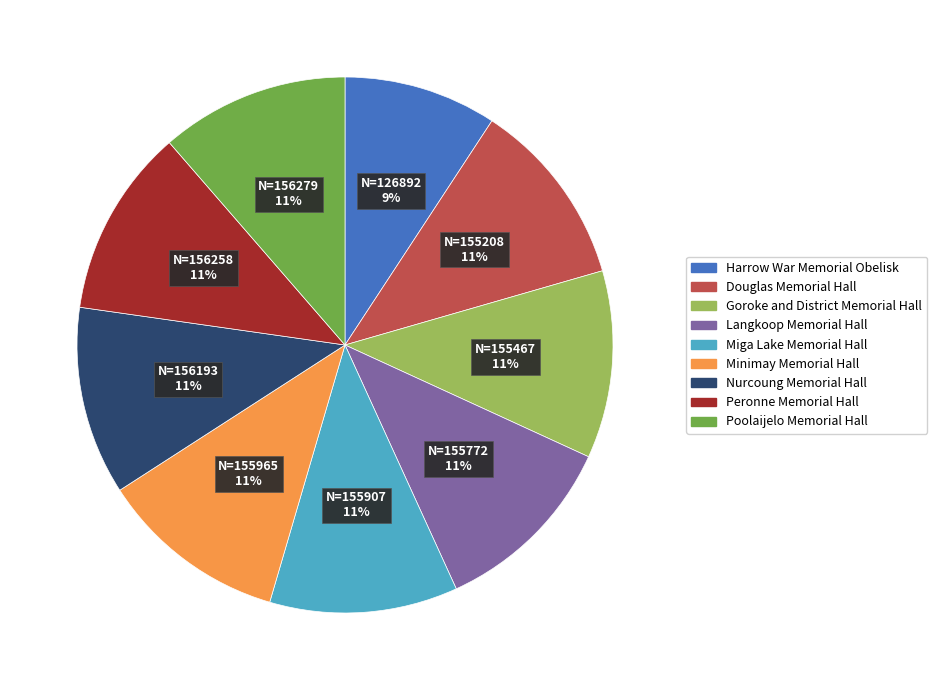

True or false: Goroke and District Memorial Hall accounts for 22% of the total.

False